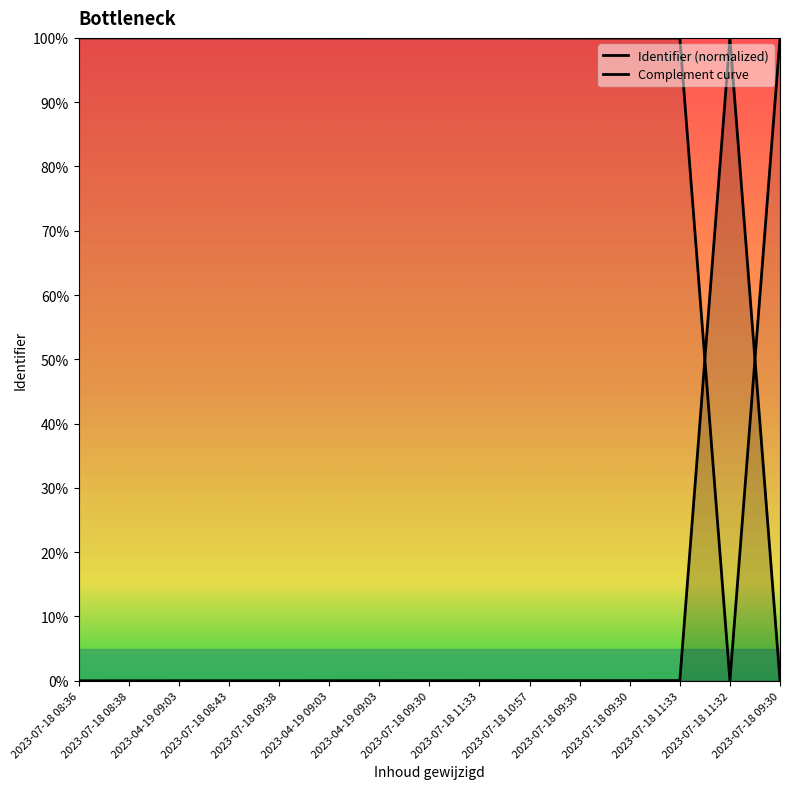

Count the number of data series in this chart.

2